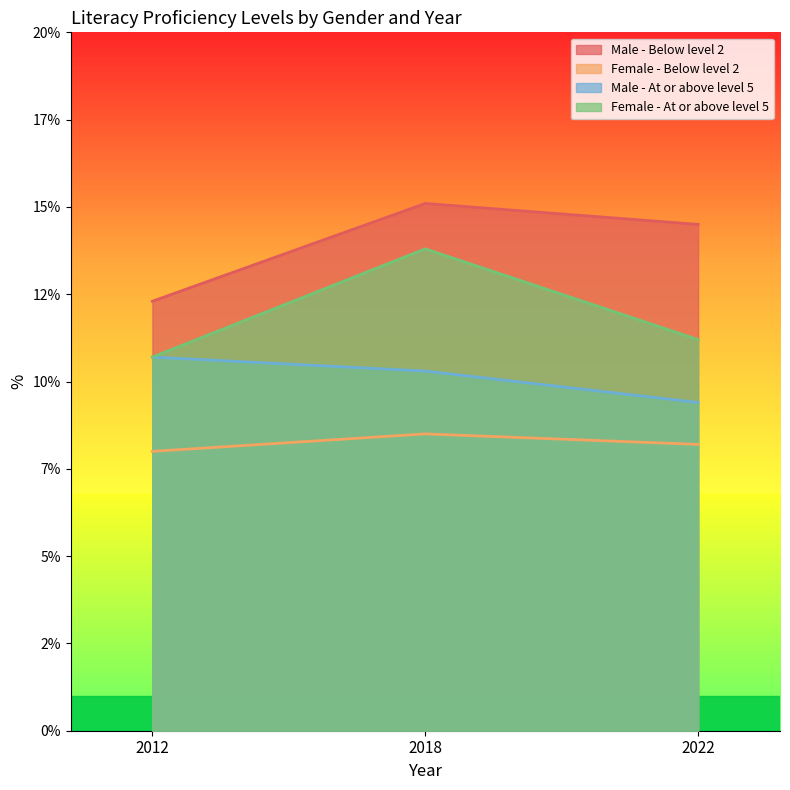

At which category is the sum across all series the highest?

2018